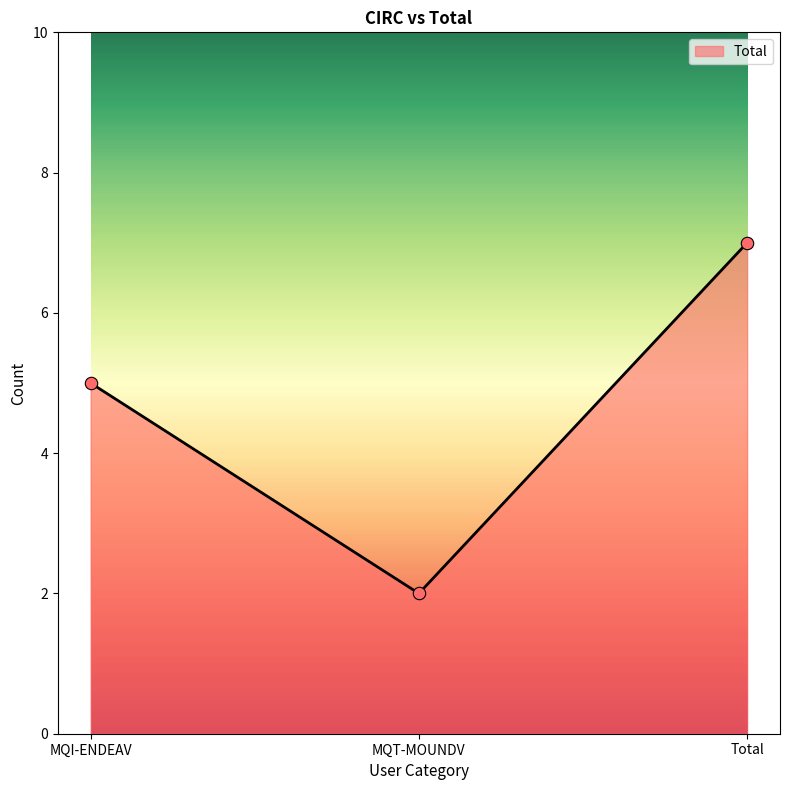

Approximately how many times larger is the value at Total compared to MQI-ENDEAV?

1.4